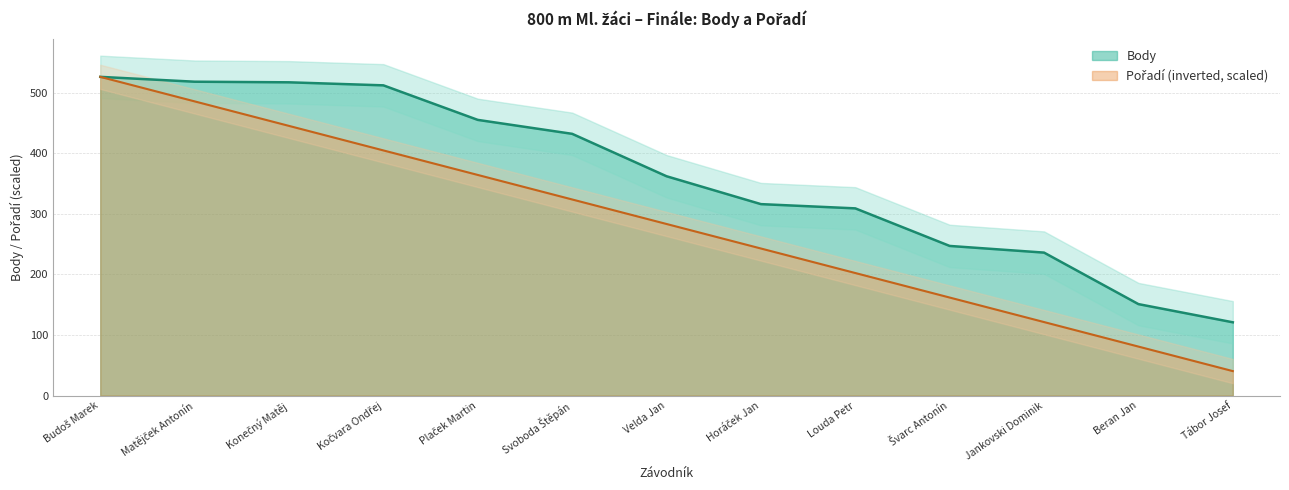

Rank the series by their maximum value, from lowest to highest.

Pořadí, Body